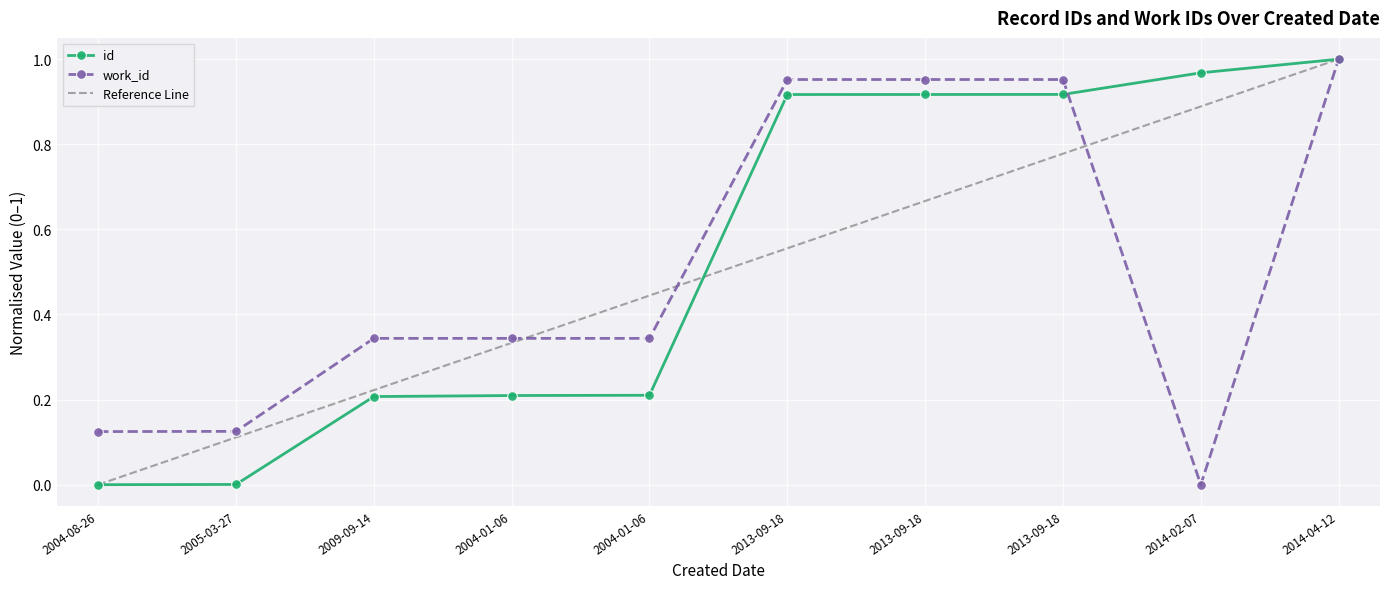

Rank the categories by id value from highest to lowest.

2014-04-12, 2014-02-07, 2013-09-18, 2013-09-18, 2013-09-18, 2004-01-06, 2004-01-06, 2009-09-14, 2005-03-27, 2004-08-26